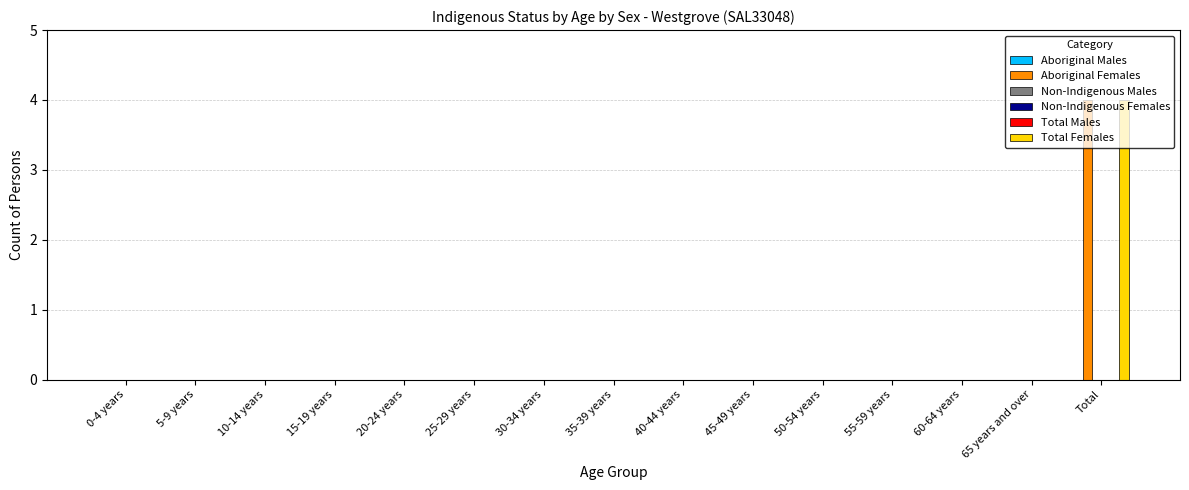

At which category is the sum across all series the highest?

Total